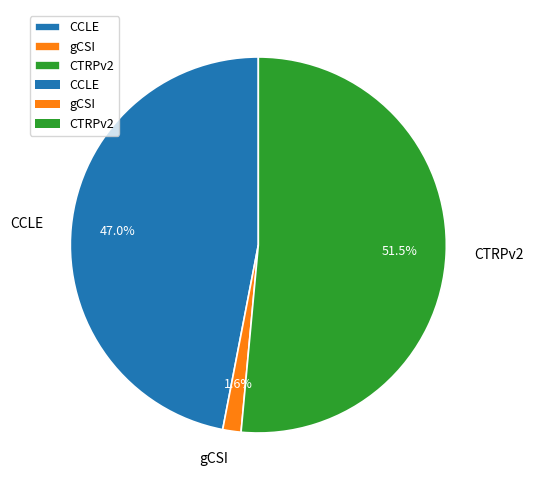

Count the number of slices in the pie.

3